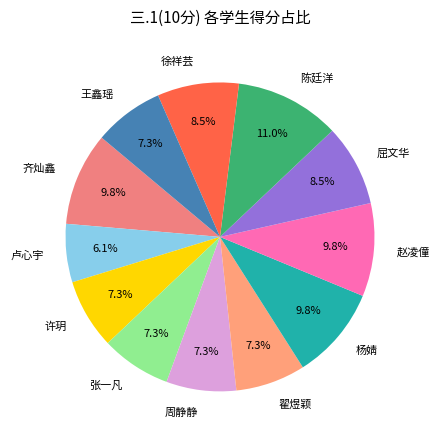

Which category has the biggest portion of the pie?

陈廷洋